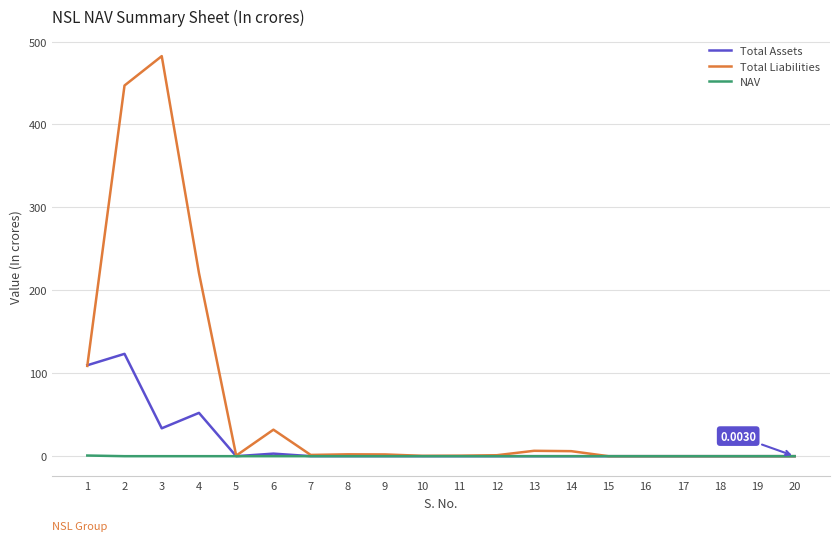

List the series in order of their peak value, highest first.

Total Liabilities, Total Assets, NAV